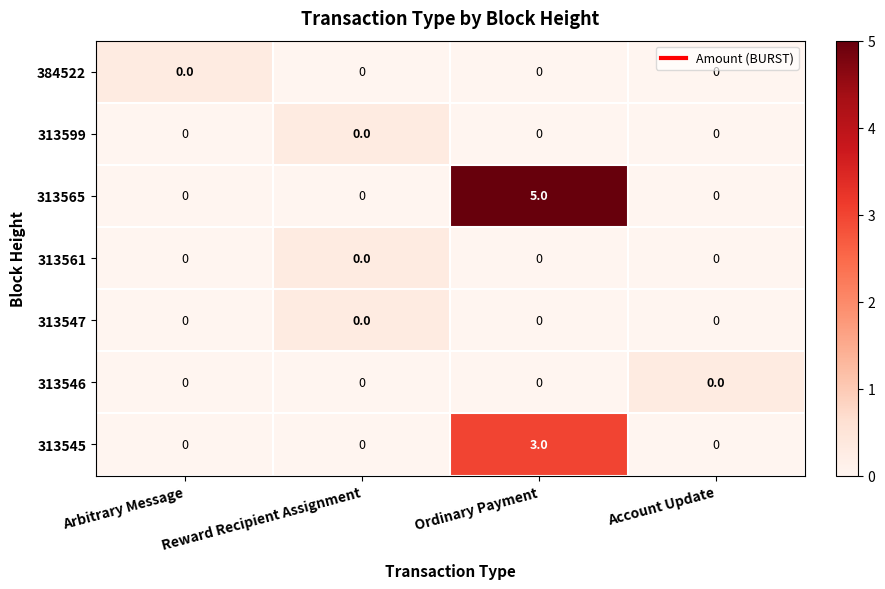

Is it true that 313561 equals 0 at Account Update?

True